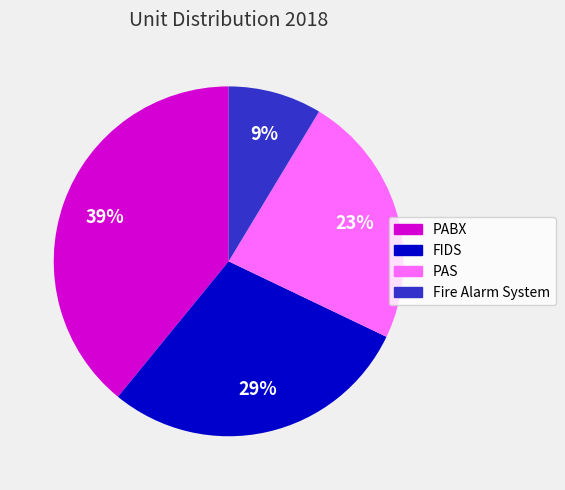

Is it true that FIDS is 18% of the pie?

False